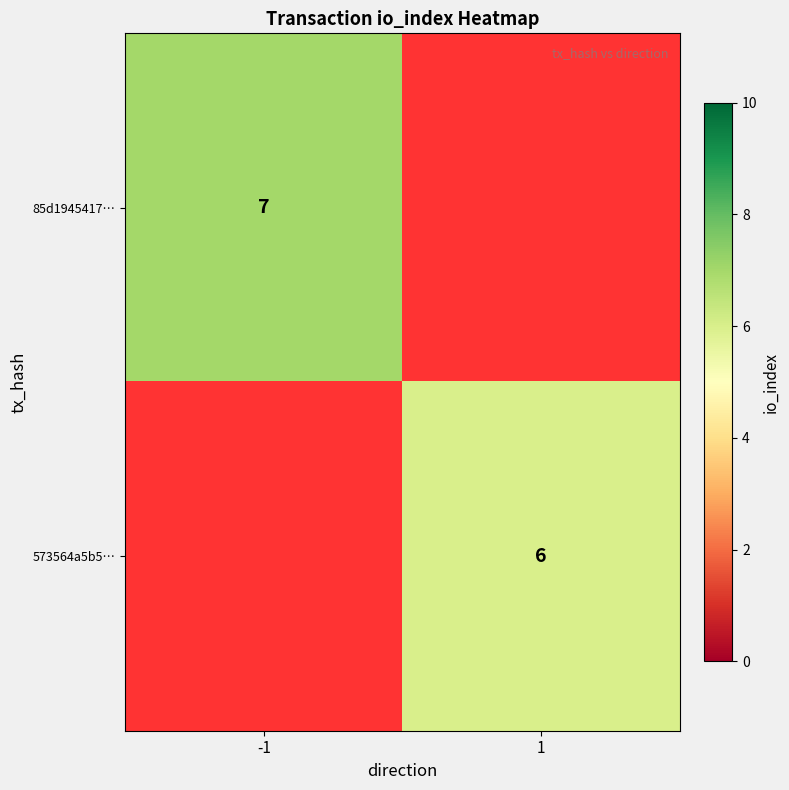

Is the value of 85d1945417… at -1 greater than the value of 573564a5b5… at 1?

Yes